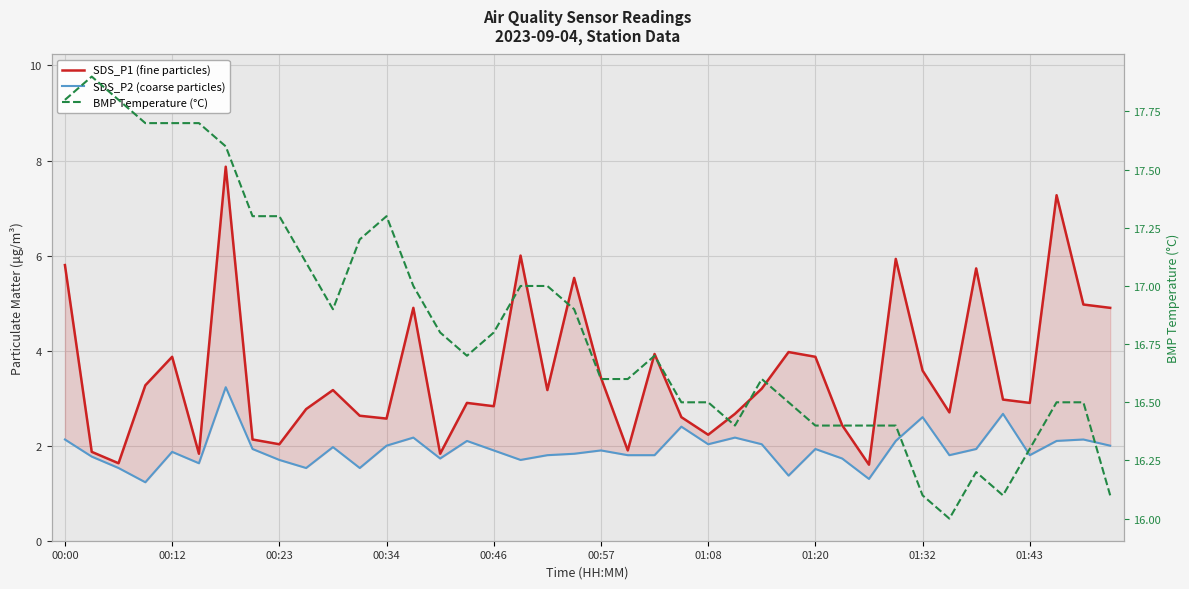

Reading left to right, list all the values displayed in this chart.

SDS_P1: 5.8	1.9	1.6	3.3	3.9	1.8	7.9	2.1	2.0	2.8	3.2	2.6	2.6	4.9	1.8	2.9	2.8	6.0	3.2	5.5	3.4	1.9	3.9	2.6	2.2	2.7	3.2	4.0	3.9	2.4	1.6	5.9	3.6	2.7	5.7	3.0	2.9	7.3	5.0	4.9
SDS_P2: 2.1	1.8	1.5	1.2	1.9	1.6	3.2	1.9	1.7	1.5	2.0	1.5	2.0	2.2	1.7	2.1	1.9	1.7	1.8	1.8	1.9	1.8	1.8	2.4	2.0	2.2	2.0	1.4	1.9	1.7	1.3	2.1	2.6	1.8	1.9	2.7	1.8	2.1	2.1	2.0
BMP Temperature: 17.8	17.9	17.8	17.7	17.7	17.7	17.6	17.3	17.3	17.1	16.9	17.2	17.3	17.0	16.8	16.7	16.8	17.0	17.0	16.9	16.6	16.6	16.7	16.5	16.5	16.4	16.6	16.5	16.4	16.4	16.4	16.4	16.1	16.0	16.2	16.1	16.3	16.5	16.5	16.1